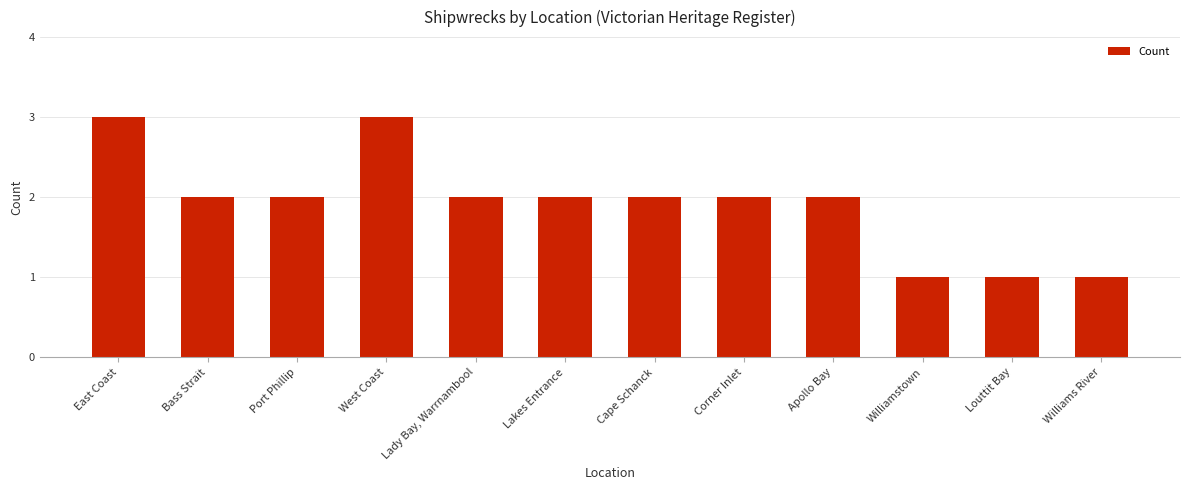

True or false: the data shows 2 at Corner Inlet.

True